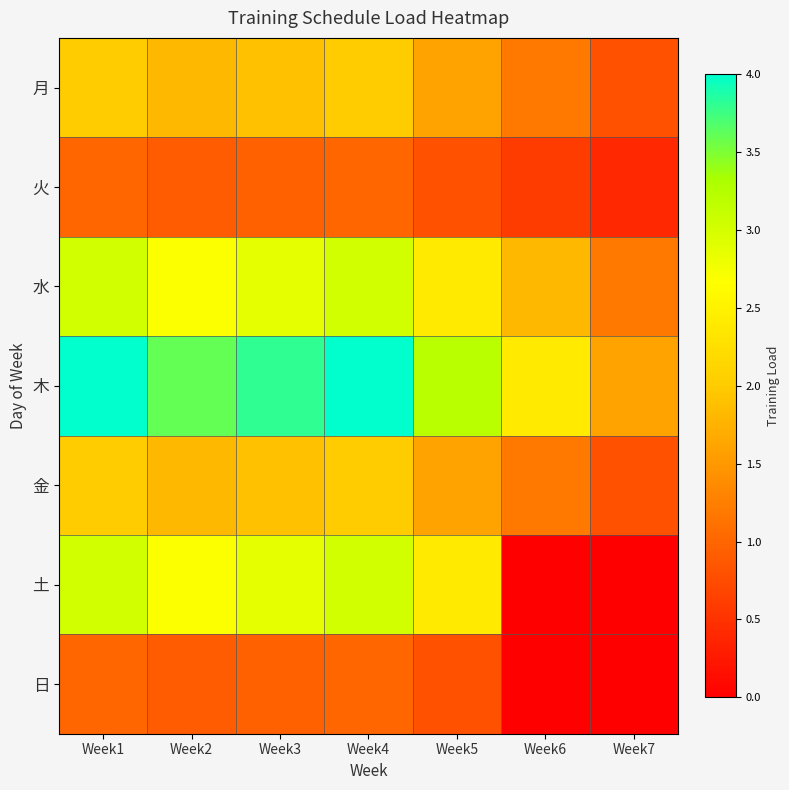

Reading right to left, transcribe all the data shown in this chart.

月: Week7=0.8	Week6=1.2	Week5=1.6	Week4=2.0	Week3=1.9	Week2=1.8	Week1=2.0
火: Week7=0.4	Week6=0.6	Week5=0.8	Week4=1.0	Week3=0.9	Week2=0.9	Week1=1.0
水: Week7=1.2	Week6=1.8	Week5=2.4	Week4=3.0	Week3=2.8	Week2=2.7	Week1=3.0
木: Week7=1.6	Week6=2.4	Week5=3.2	Week4=4.0	Week3=3.8	Week2=3.6	Week1=4.0
金: Week7=0.8	Week6=1.2	Week5=1.6	Week4=2.0	Week3=1.9	Week2=1.8	Week1=2.0
土: Week7=0.0	Week6=0.0	Week5=2.4	Week4=3.0	Week3=2.8	Week2=2.7	Week1=3.0
日: Week7=0.0	Week6=0.0	Week5=0.8	Week4=1.0	Week3=0.9	Week2=0.9	Week1=1.0